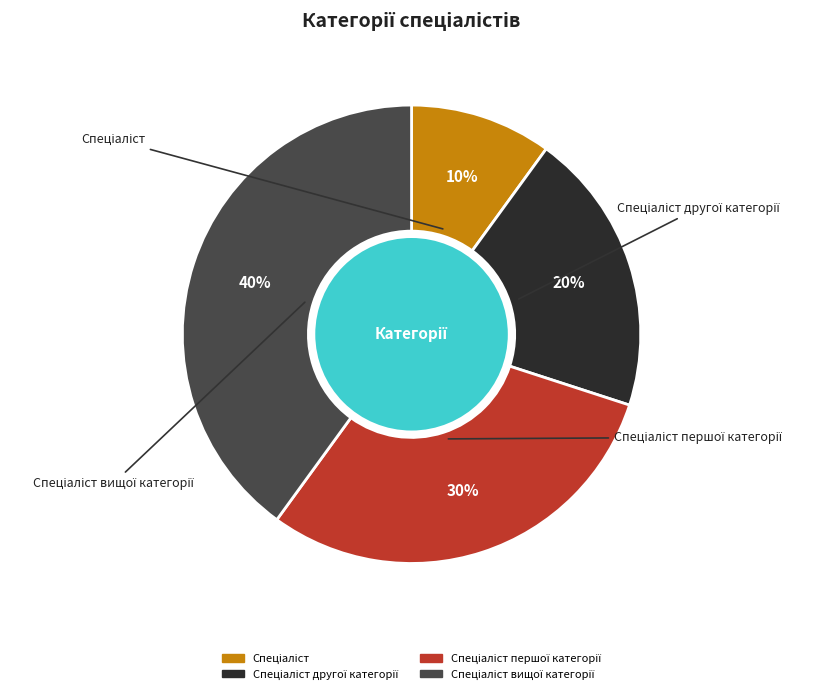

To the nearest percent, what is the difference between the largest and smallest slice percentages?

30%